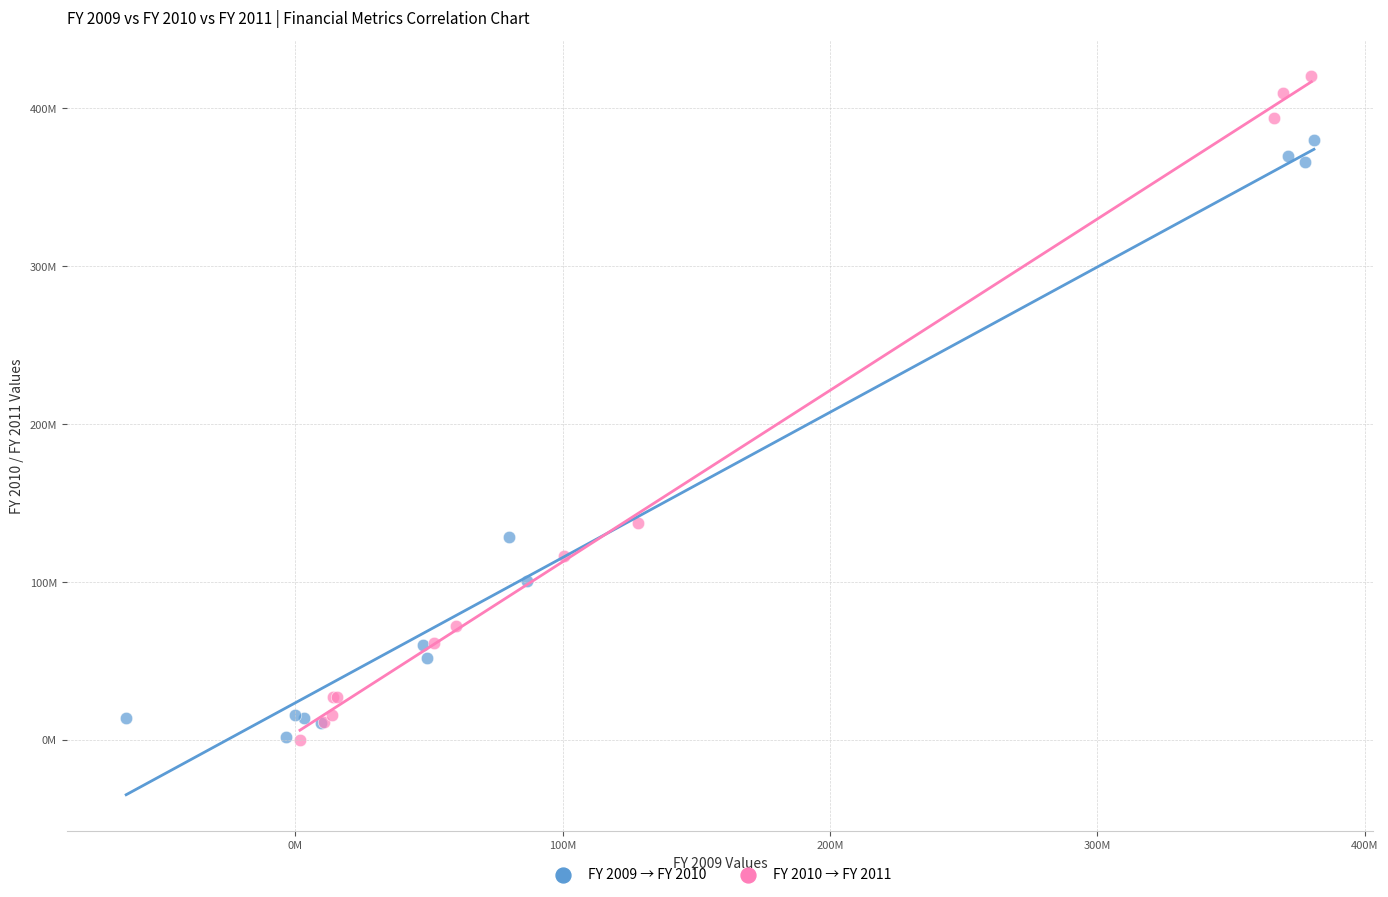

What are all the series names shown in the legend?

FY 2009 → FY 2010, FY 2010 → FY 2011